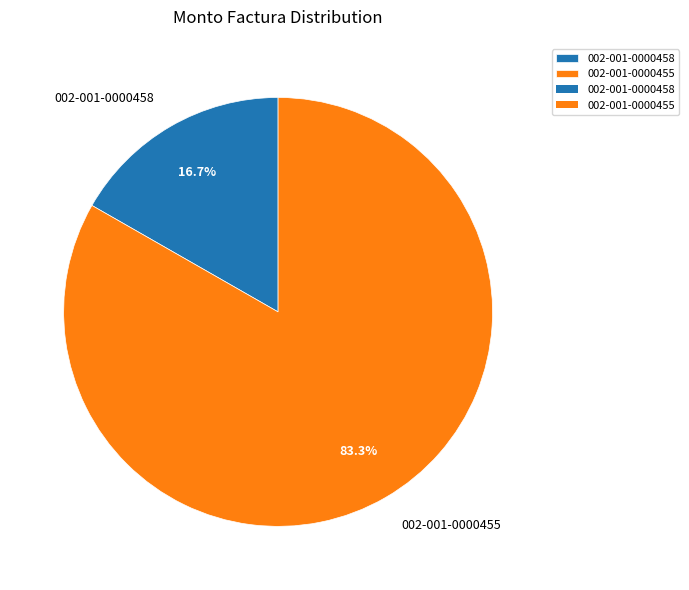

Approximately how many times larger is the value at 002-001-0000455 compared to 002-001-0000458?

5.0